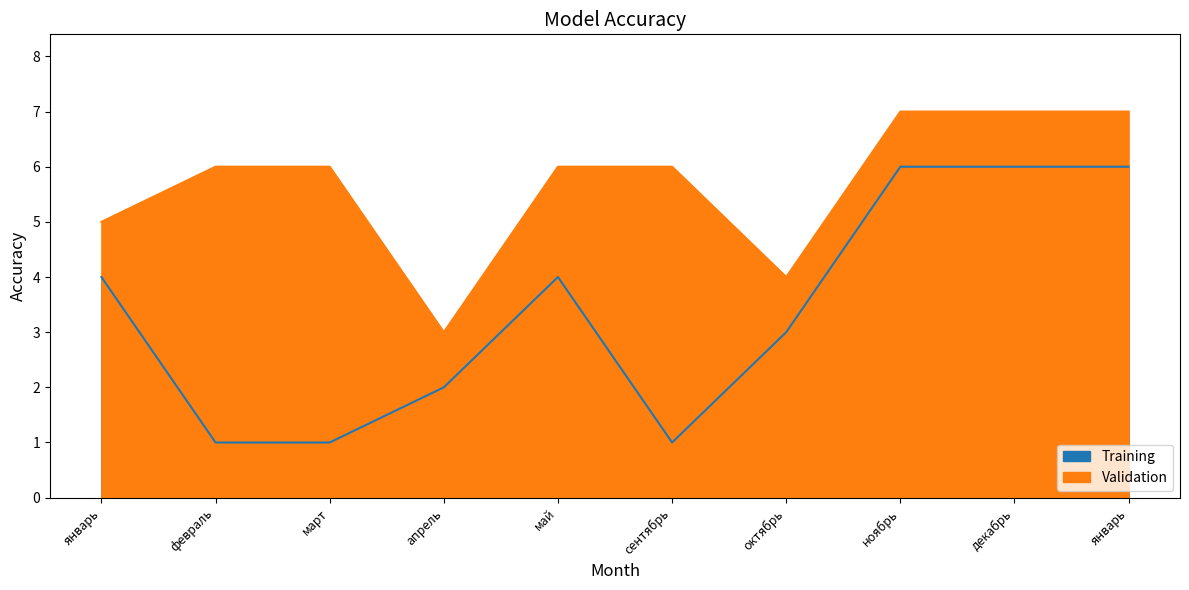

True or false: Training has a value of 7 at май.

False